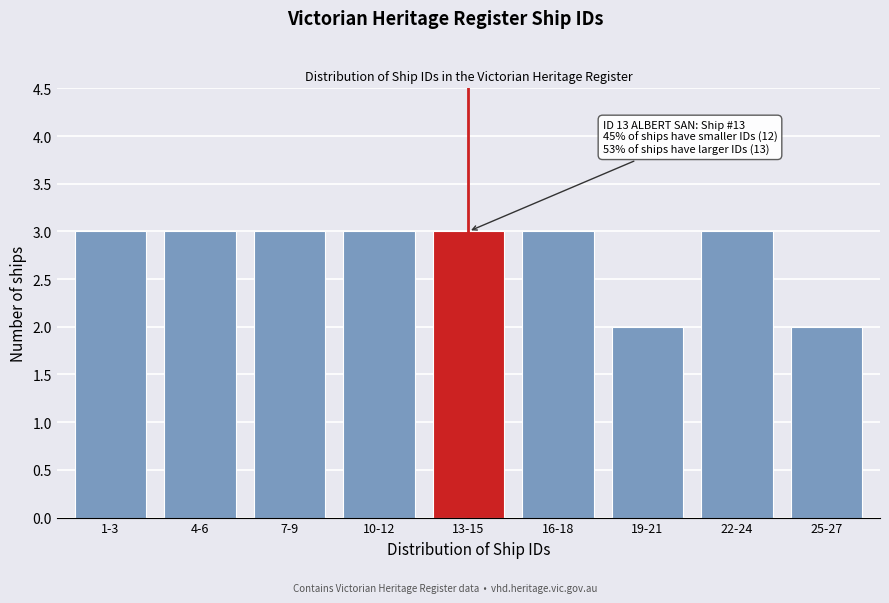

Reading left to right, transcribe all the data shown in this chart.

3	3	3	3	3	3	2	3	2